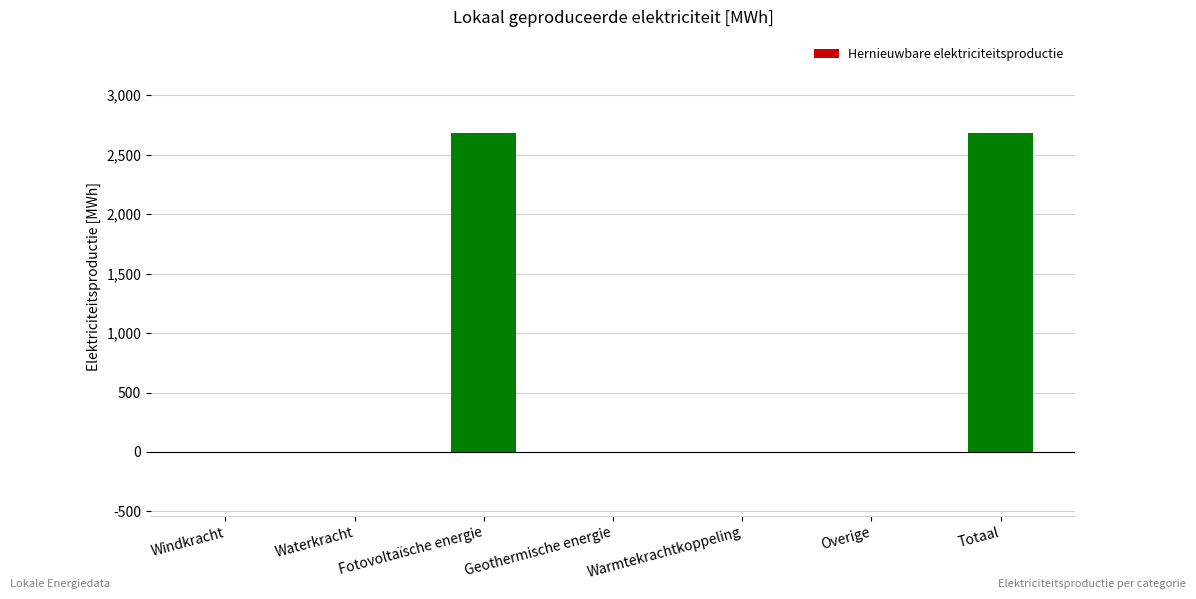

What is the change in value from Fotovoltaïsche energie to Warmtekrachtkoppeling?

-2684.6